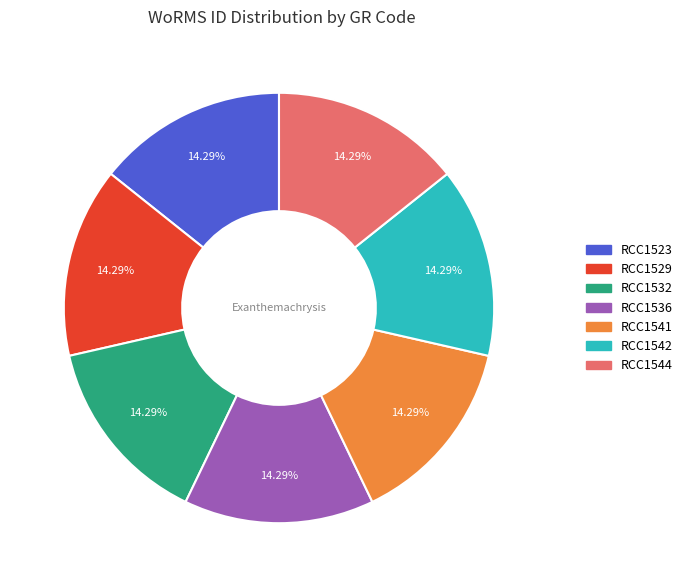

The RCC1542 slice represents 14% of the pie. True or false?

True